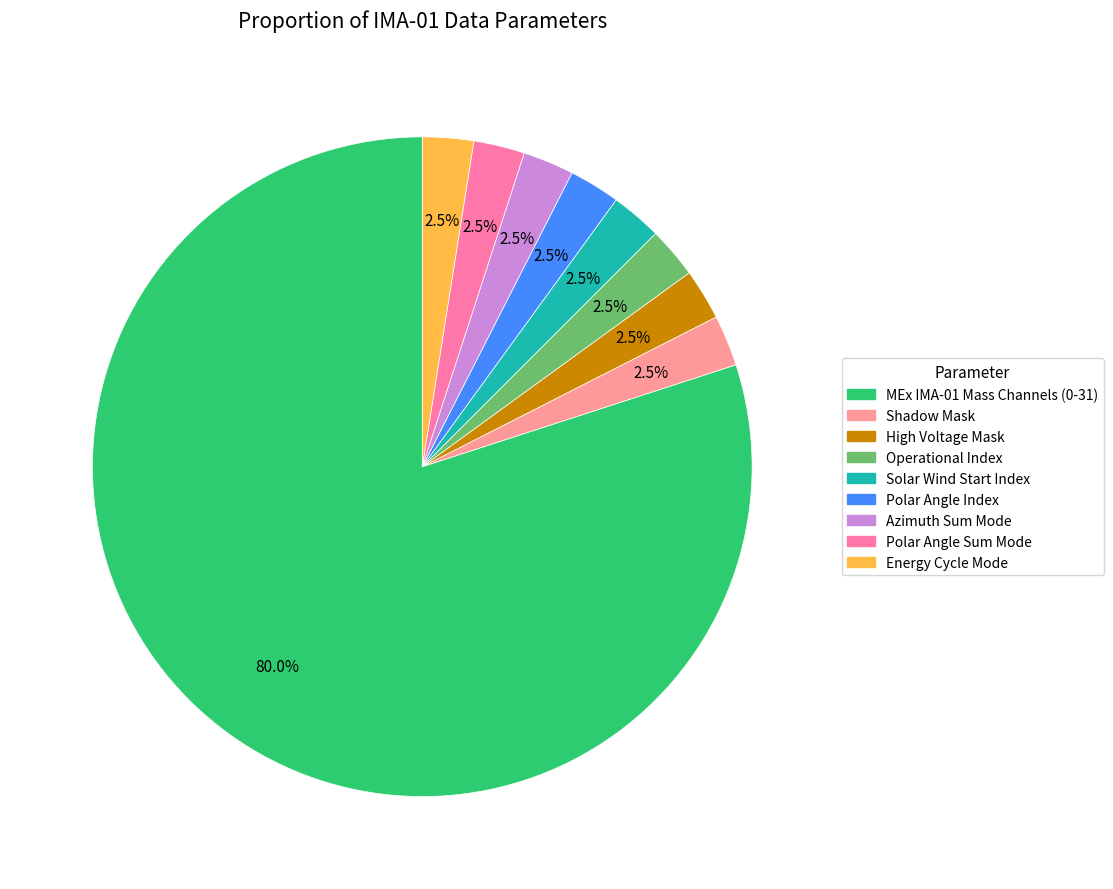

Count the number of slices in the pie.

9